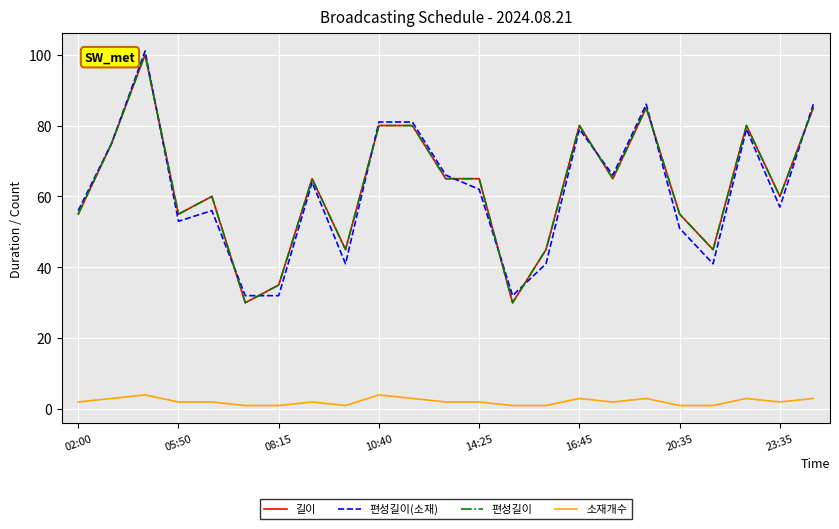

What is the maximum value for 길이?

100